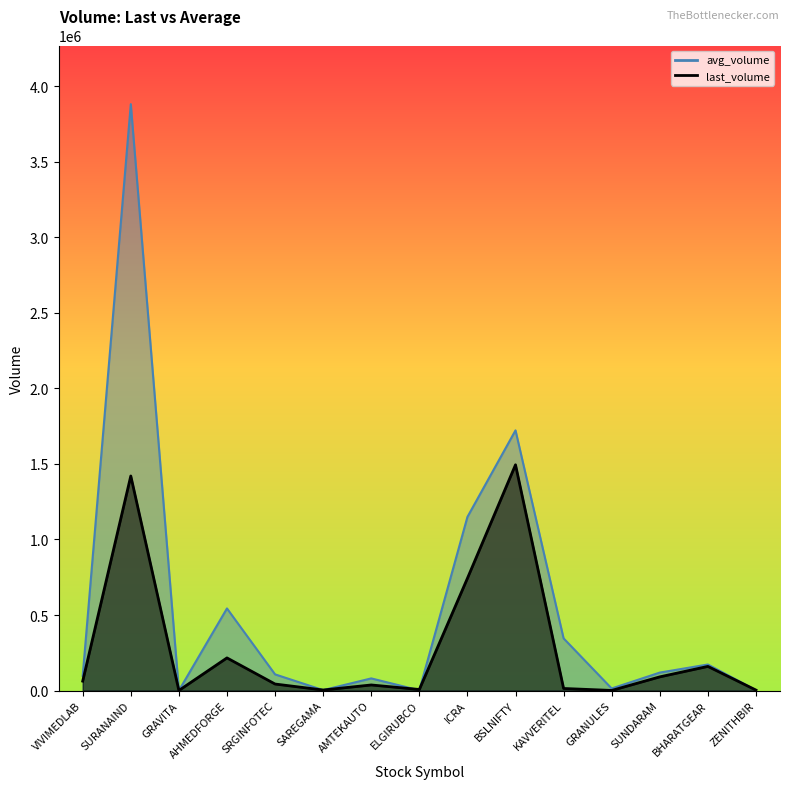

How many data points in avg_volume are above 107349?

8